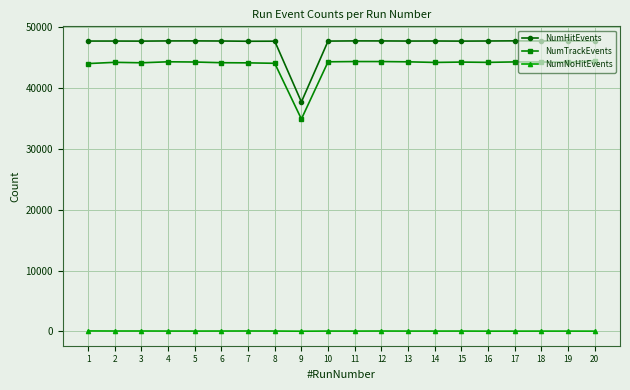

List the series in order of their peak value, highest first.

NumHitEvents, NumTrackEvents, NumNoHitEvents